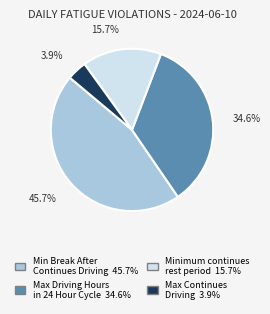

Is there any slice that represents more than half of the pie?

No